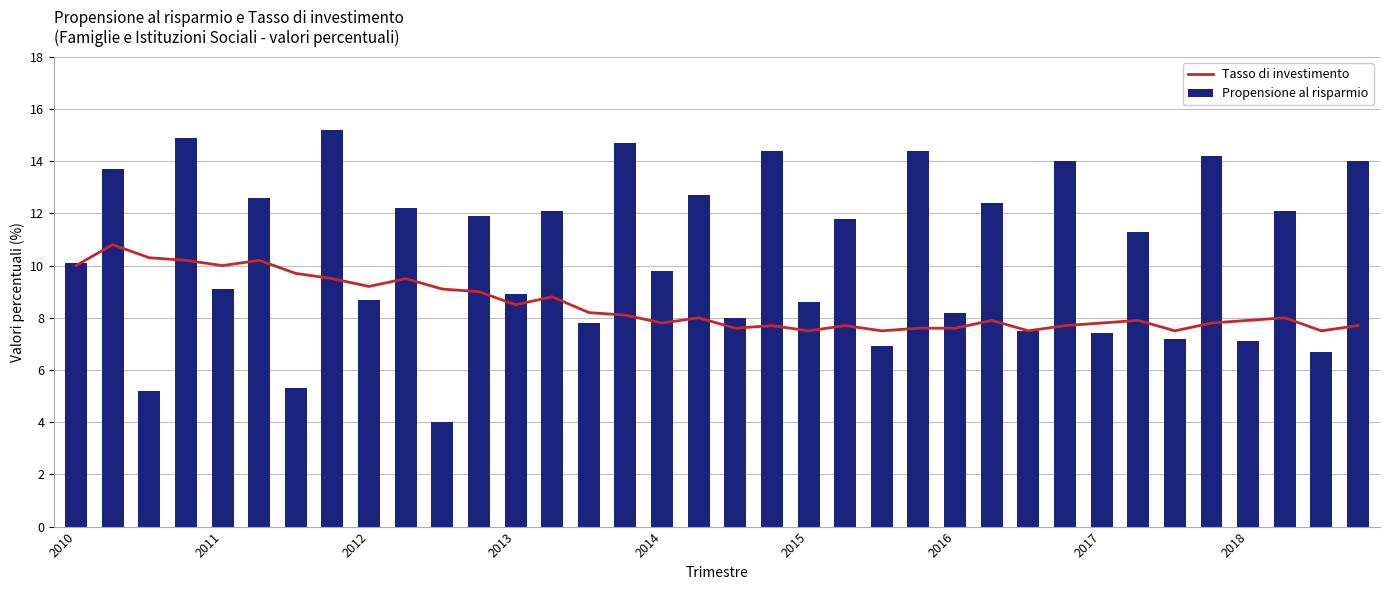

Where is Tasso di investimento nearest to the value 9?

11